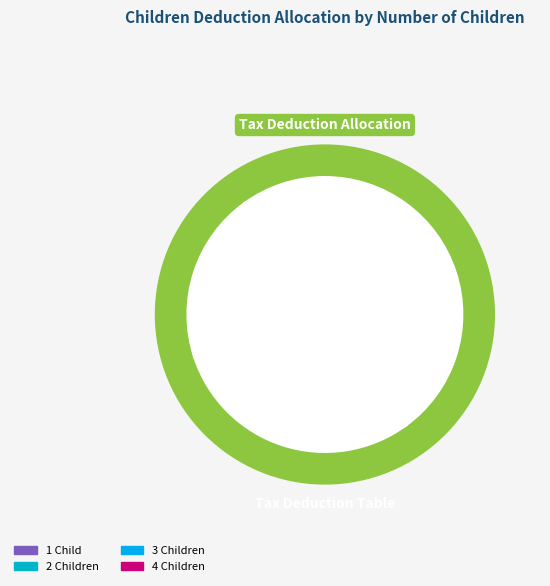

Which category has the biggest portion of the pie?

4 Children